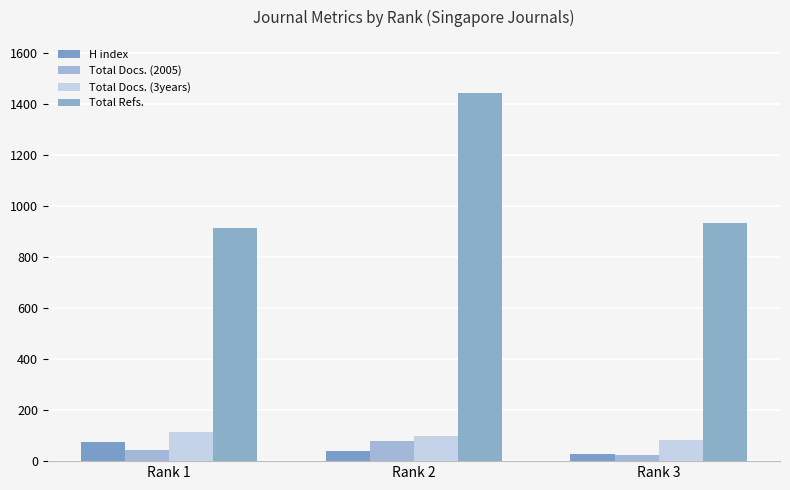

Which series has the largest total across all categories?

Total Refs.